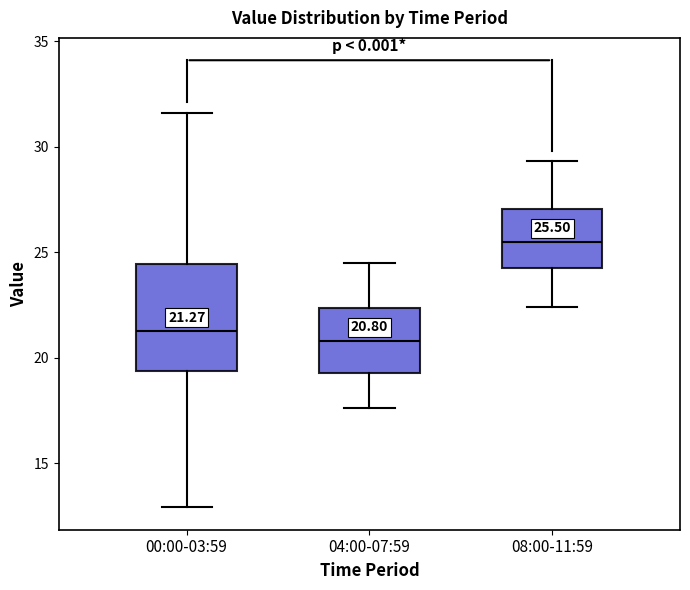

Comparing the boxes themselves (not the whiskers), which one is the tallest?

00:00-03:59